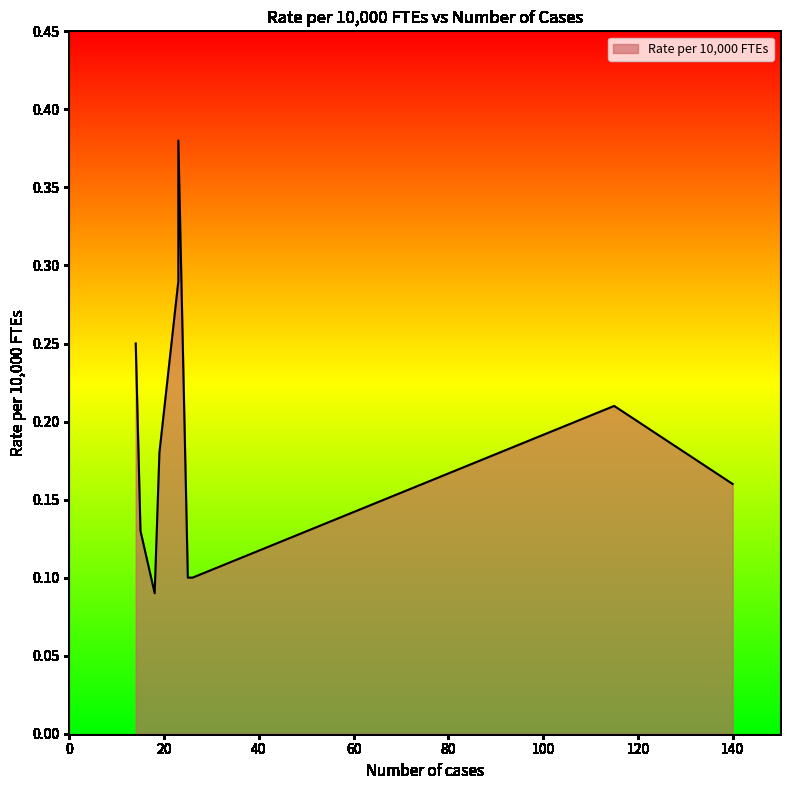

Which category has the highest value across all series?

23